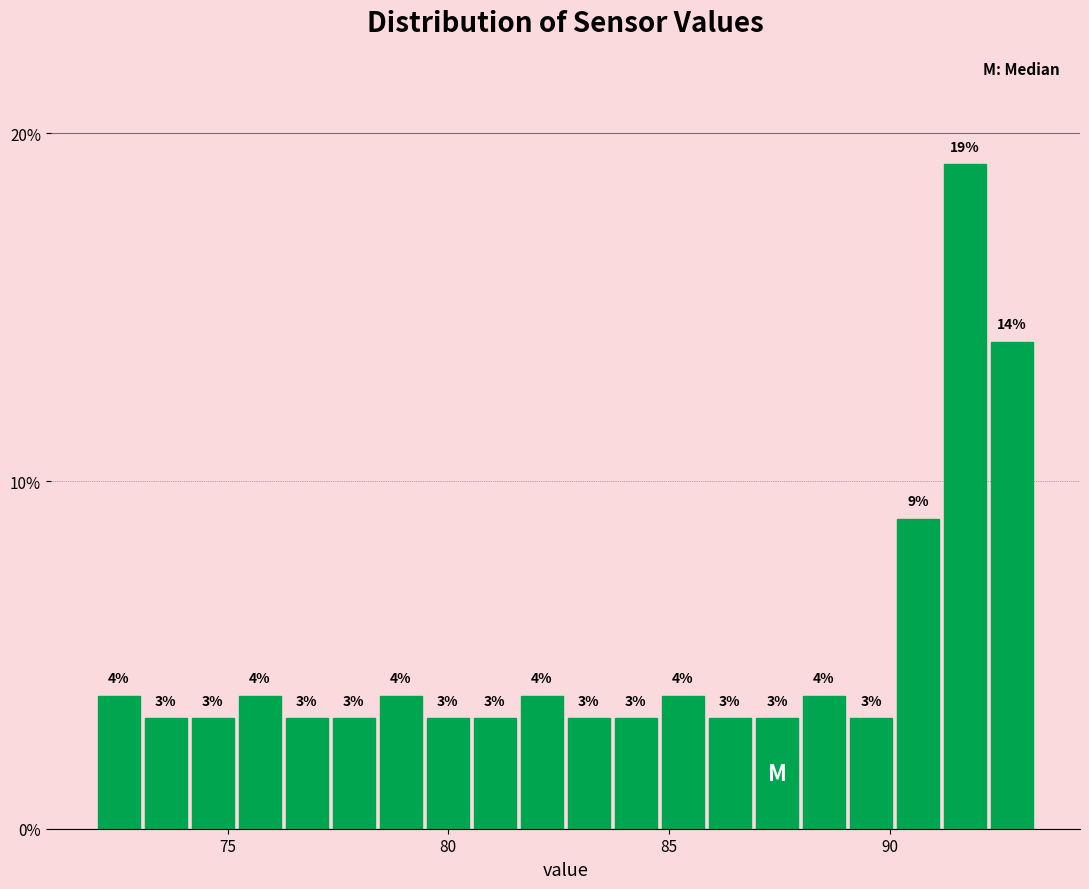

Around what value on the x-axis is the tallest bar? Give the approximate position of its centre, as read against the axis.

91.5